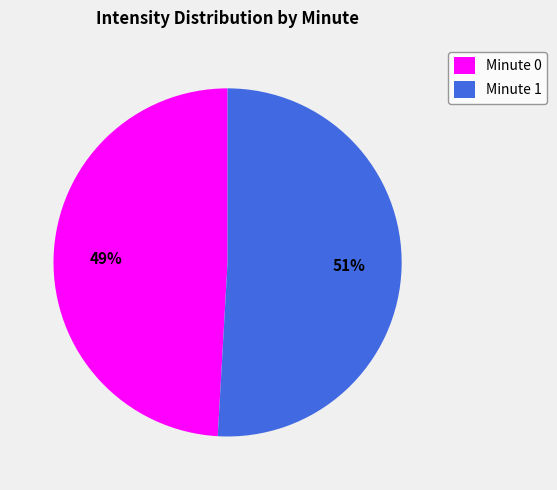

The Minute 0 slice represents 61% of the pie. True or false?

False